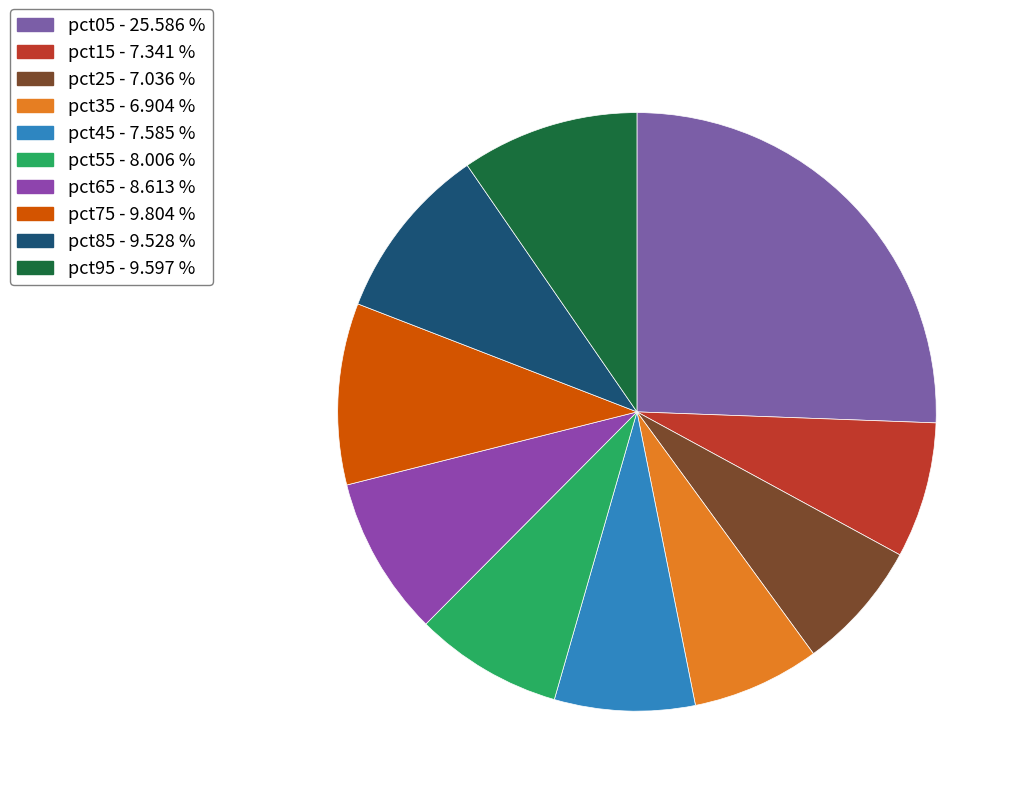

Is it true that pct25 is 7% of the pie?

True